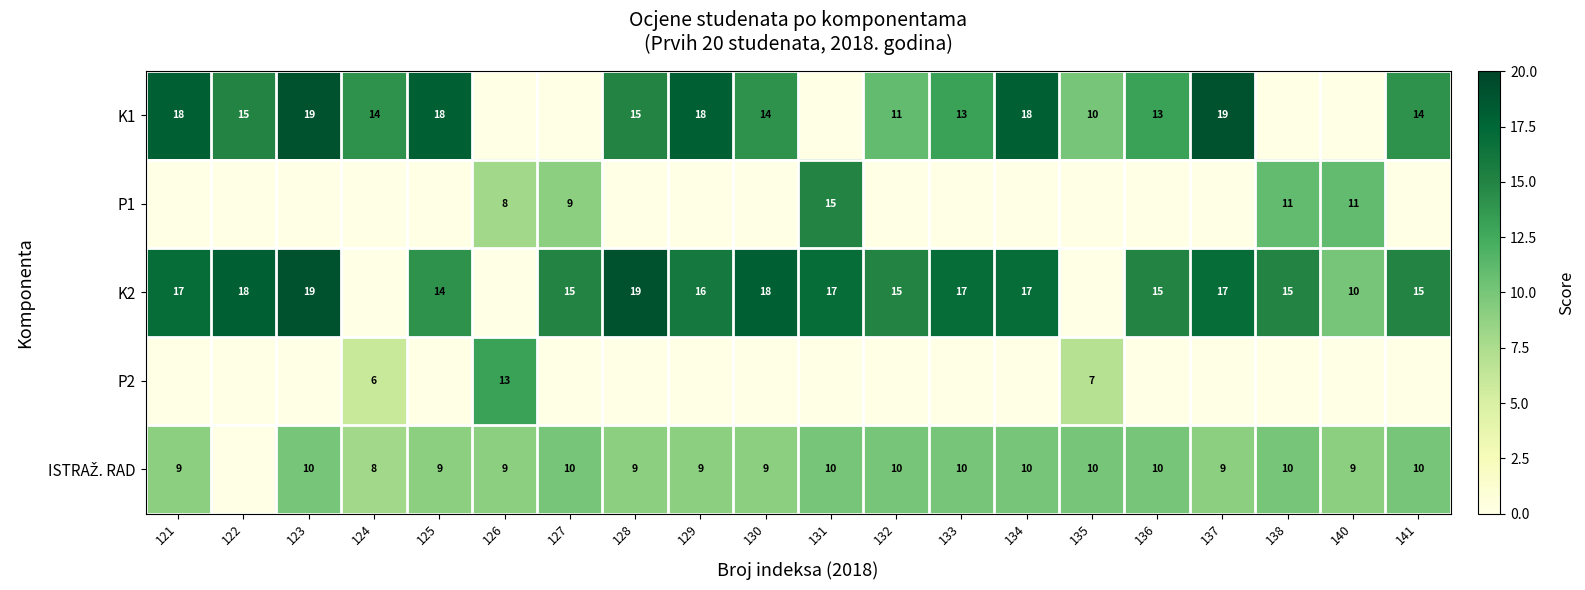

The value of P1 at 131 is 4. True or false?

False